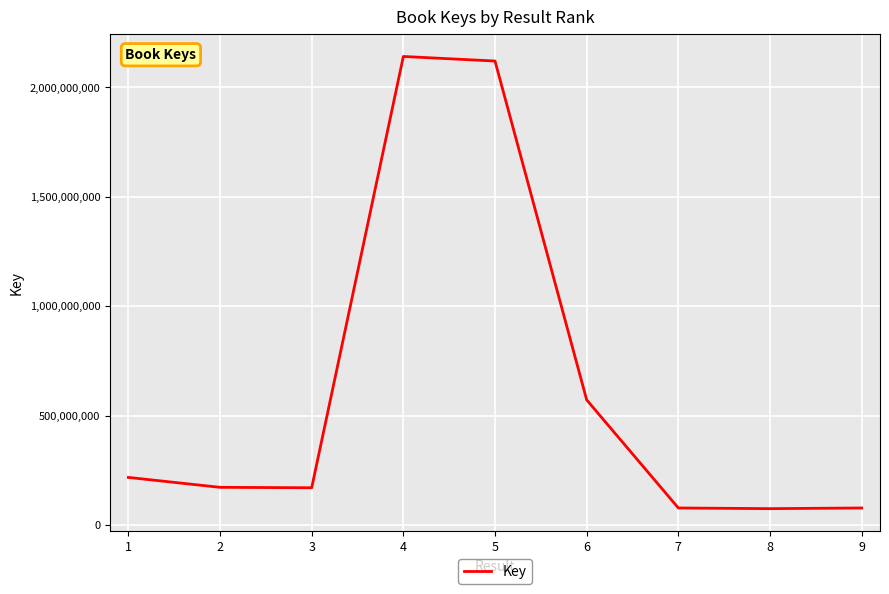

How many lines are shown in the chart?

1